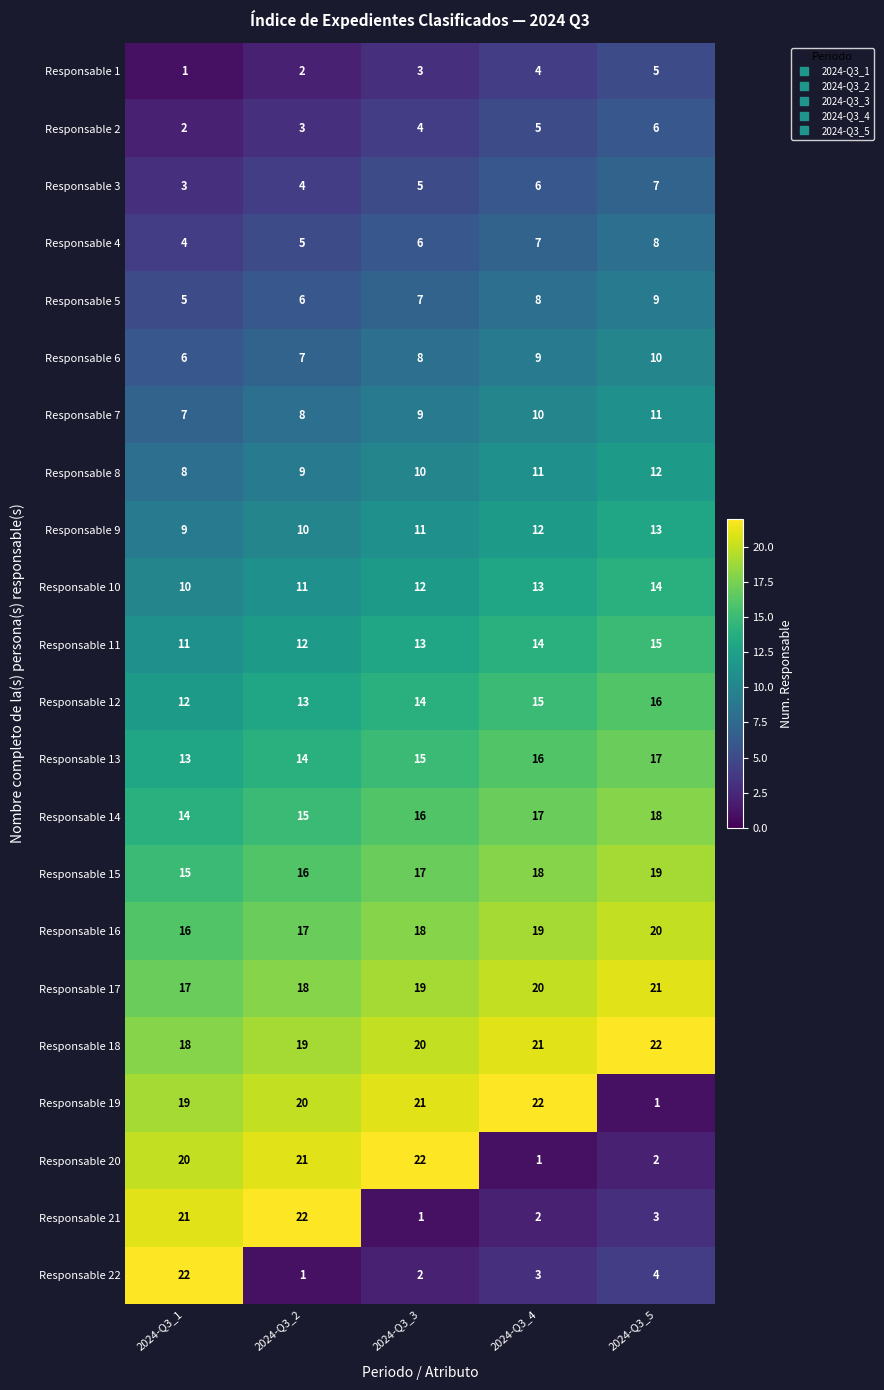

Which series has the largest total across all categories?

Responsable 18